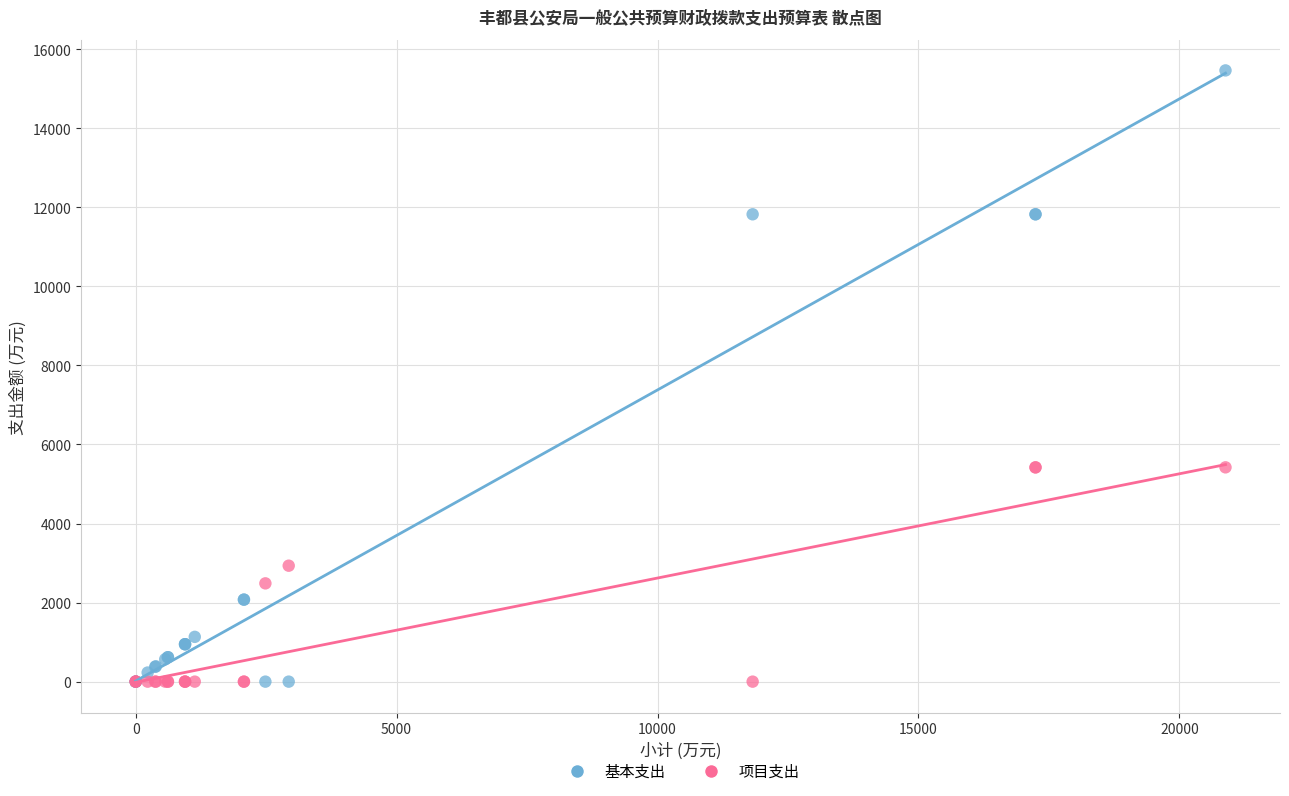

Which series has the widest spread of Y values?

基本支出